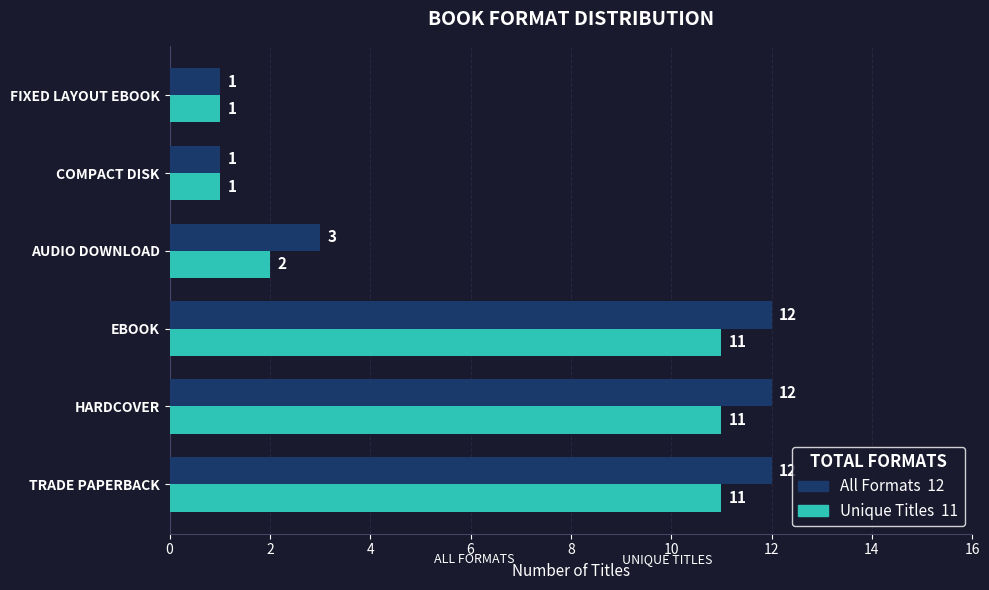

What is the total value across all series at TRADE PAPERBACK?

23